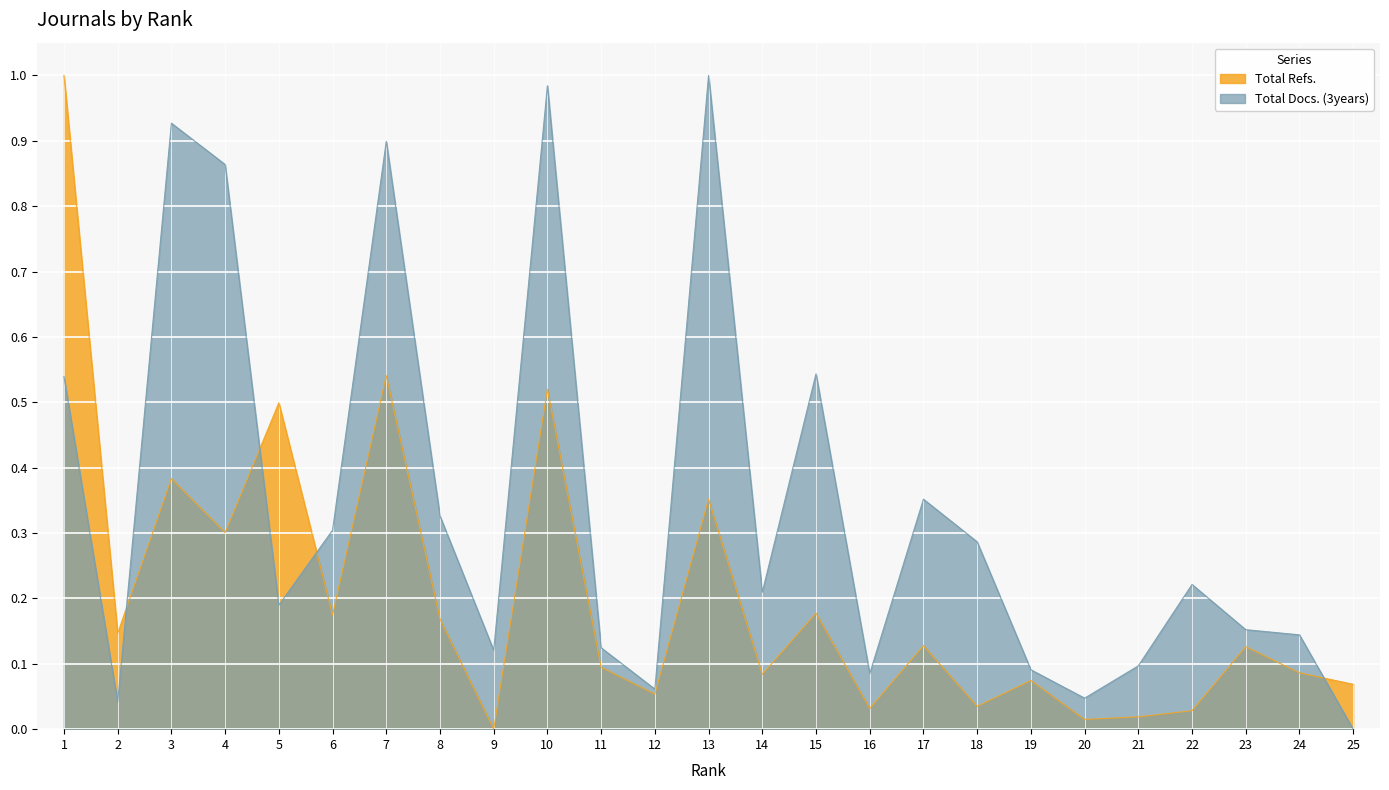

What is the total value across all series at 11?

0.2